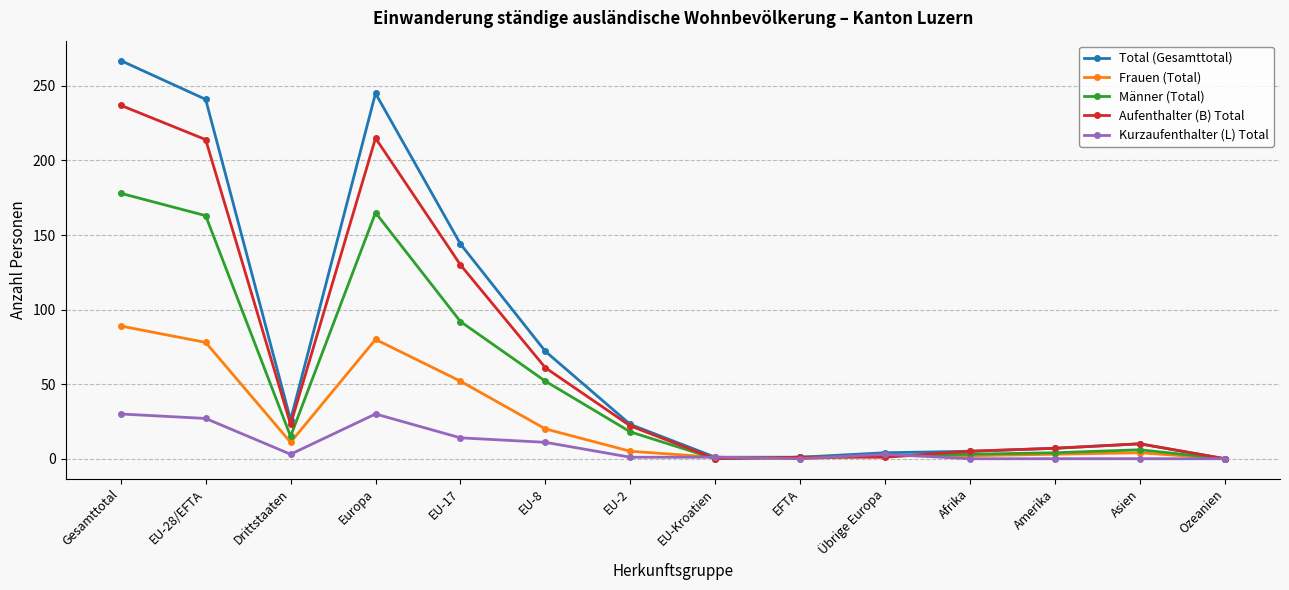

At which category is the sum across all series the highest?

Gesamttotal